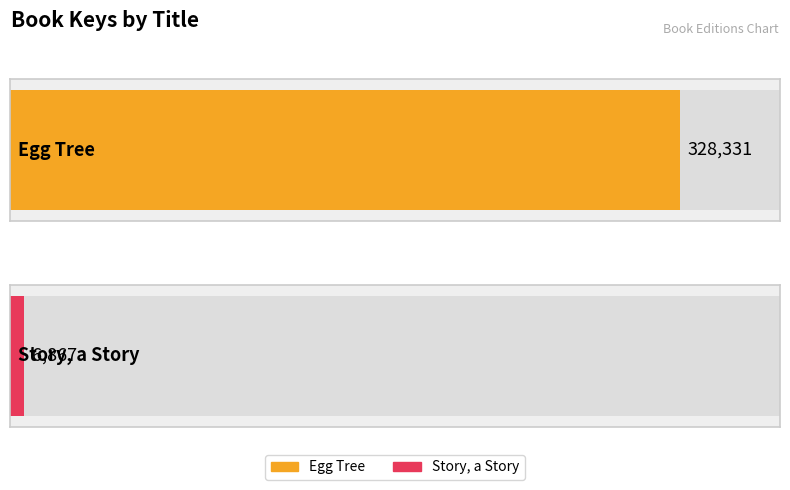

The chart shows a value of 10569 at Story, a Story. True or false?

False